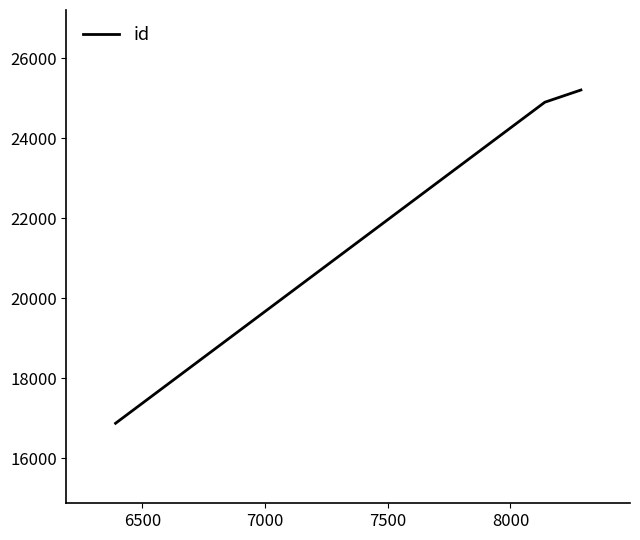

What is the maximum value shown in the chart?

25206